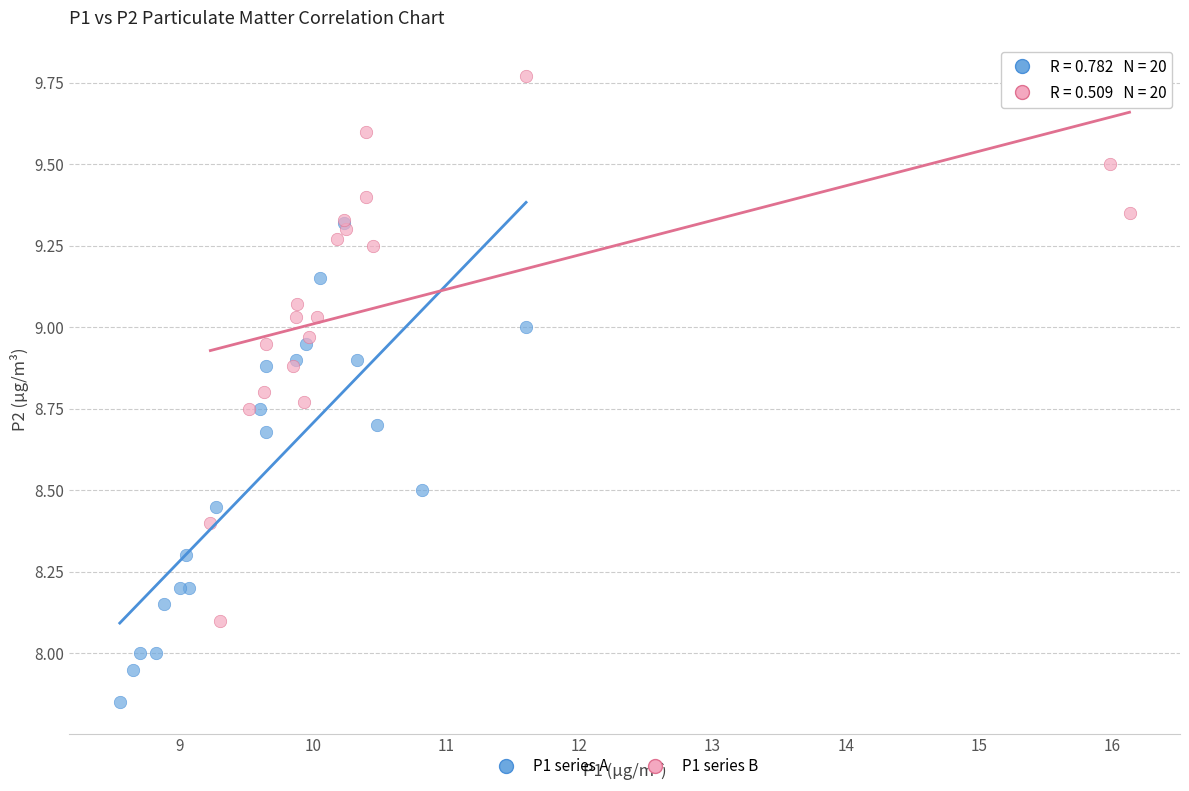

Which series contains the lowest Y value?

P1 series A